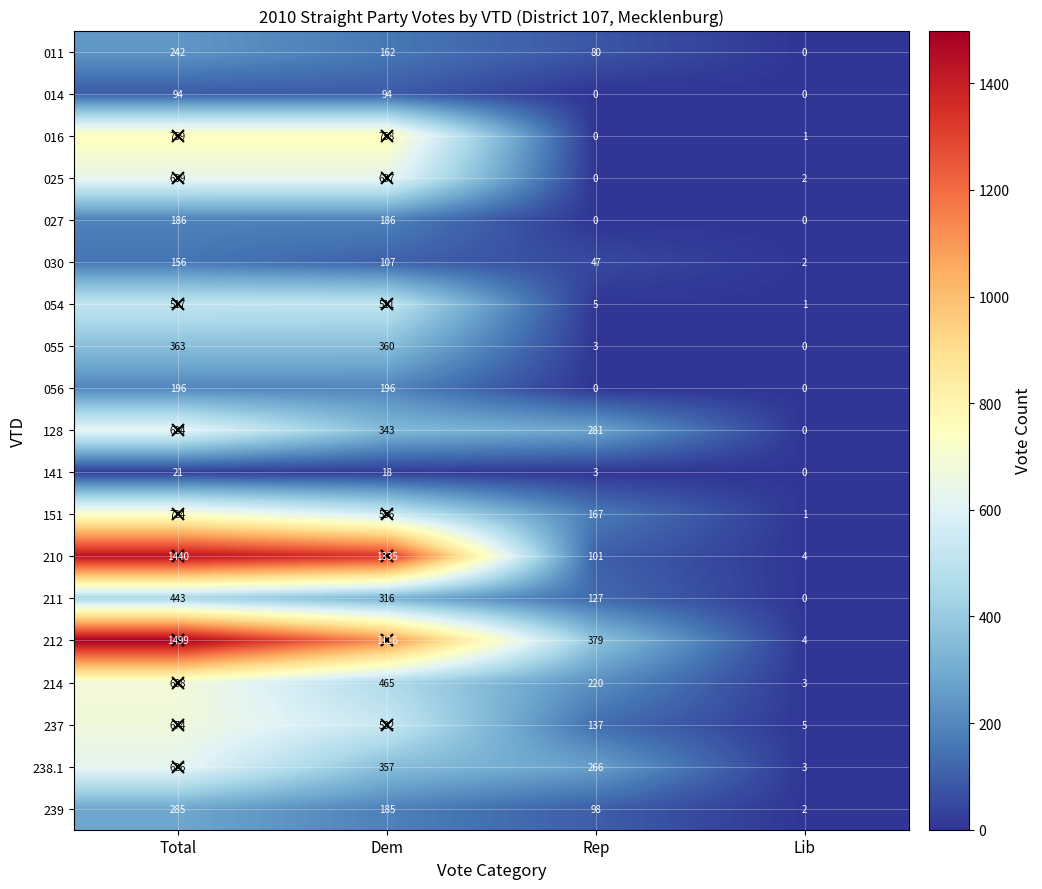

What is the difference between the second highest and second lowest values in the 016 series?

757